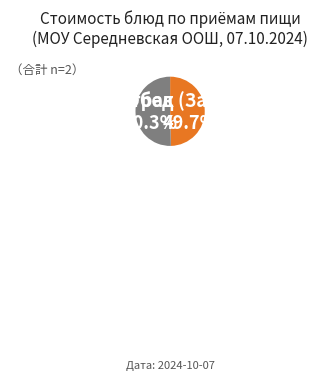

Is there any slice that represents more than half of the pie?

Yes